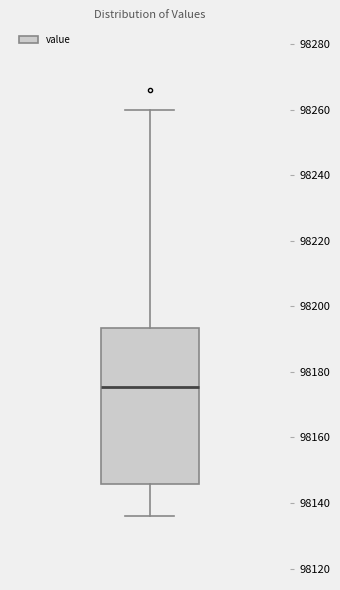

Transcribe this box plot: give where the median line is, the range the box spans, and where the two whiskers end, as read against the y-axis. The values are not printed on the chart, so give them approximately, as read against the axis.

median 98176, box 98146 to 98194, whiskers 98136 to 98260